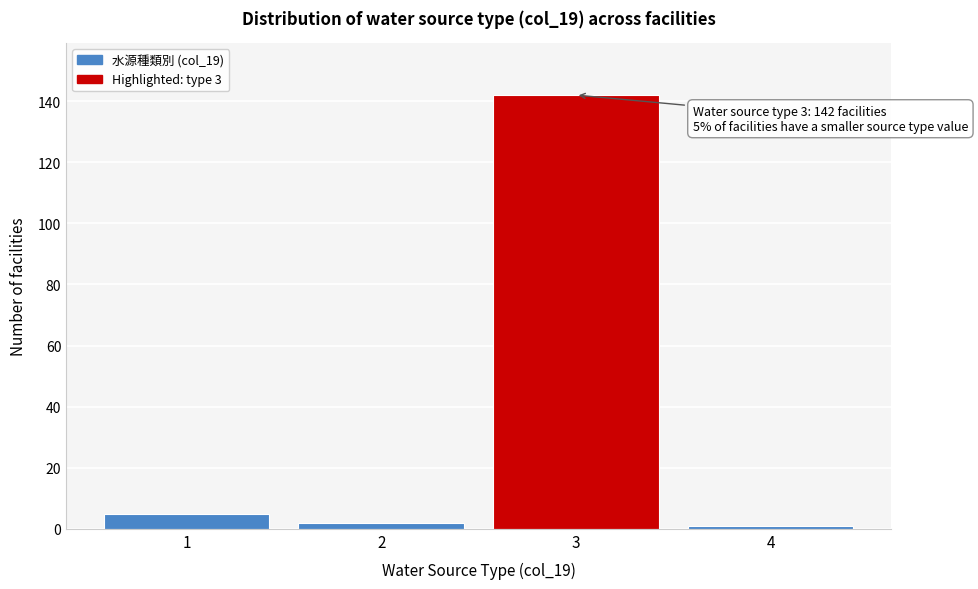

Reading left to right, extract all data points from this chart.

1=5	2=2	3=142	4=1